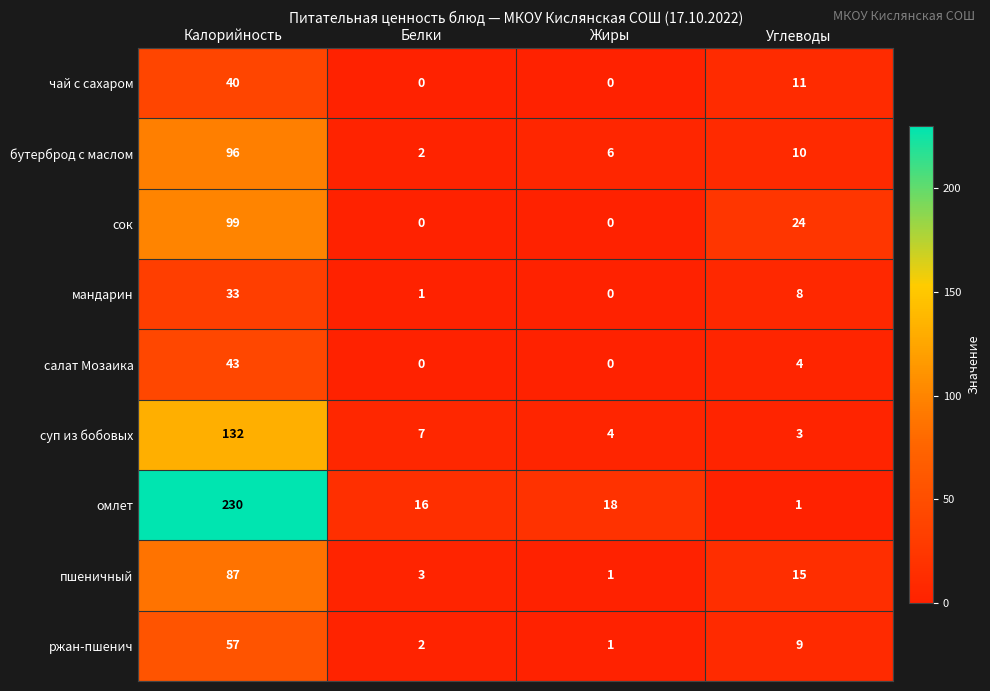

Is it true that пшеничный equals 1 at Белки?

False